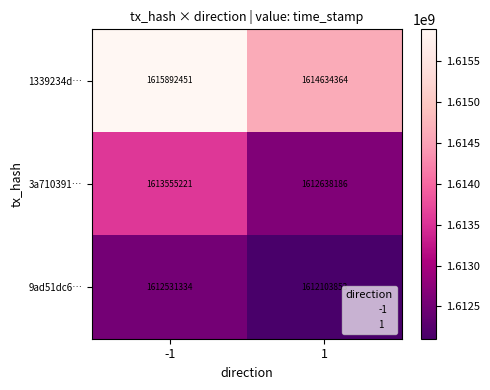

What is the spread (max minus min) of values at 1?

2530511